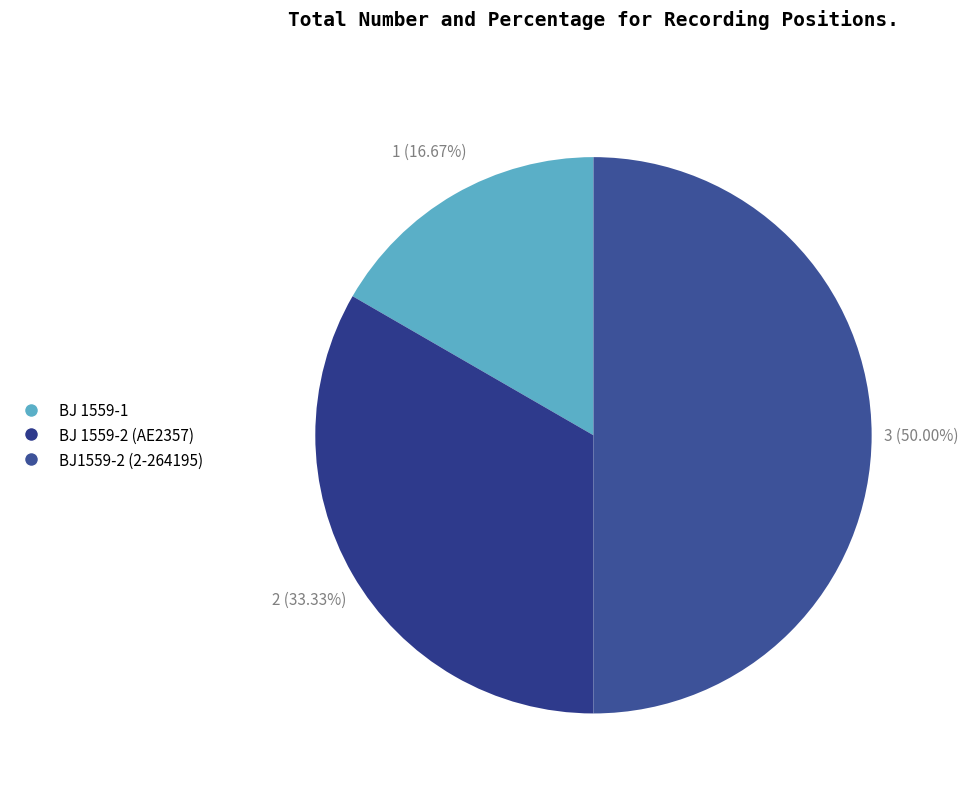

Which category has the biggest portion of the pie?

BJ1559-2 (2-264195)